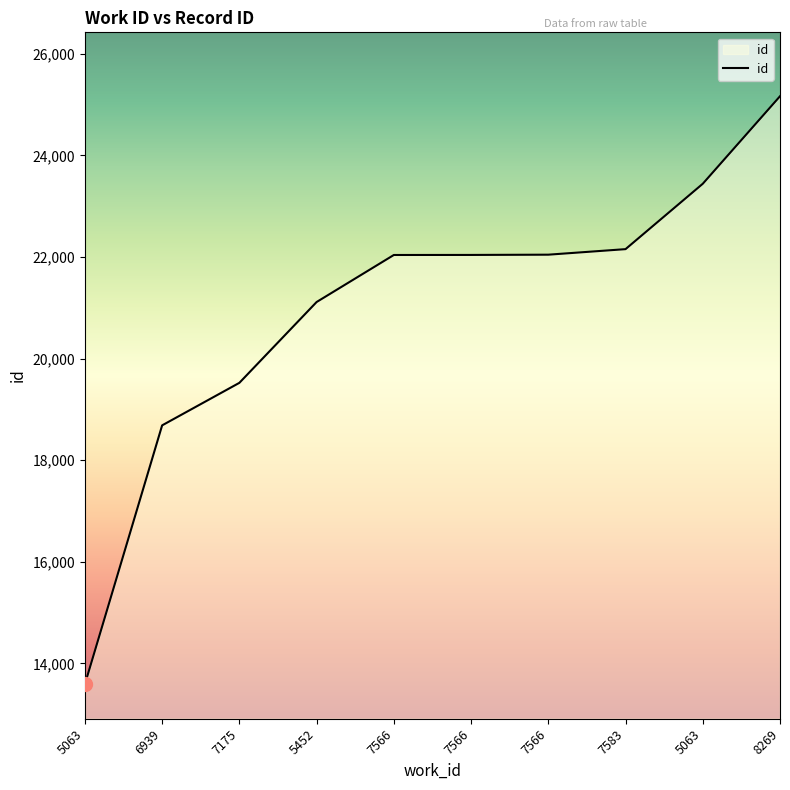

List the labels in order of value, largest first.

8269, 5063, 7583, 7566, 7566, 7566, 5452, 7175, 6939, 5063